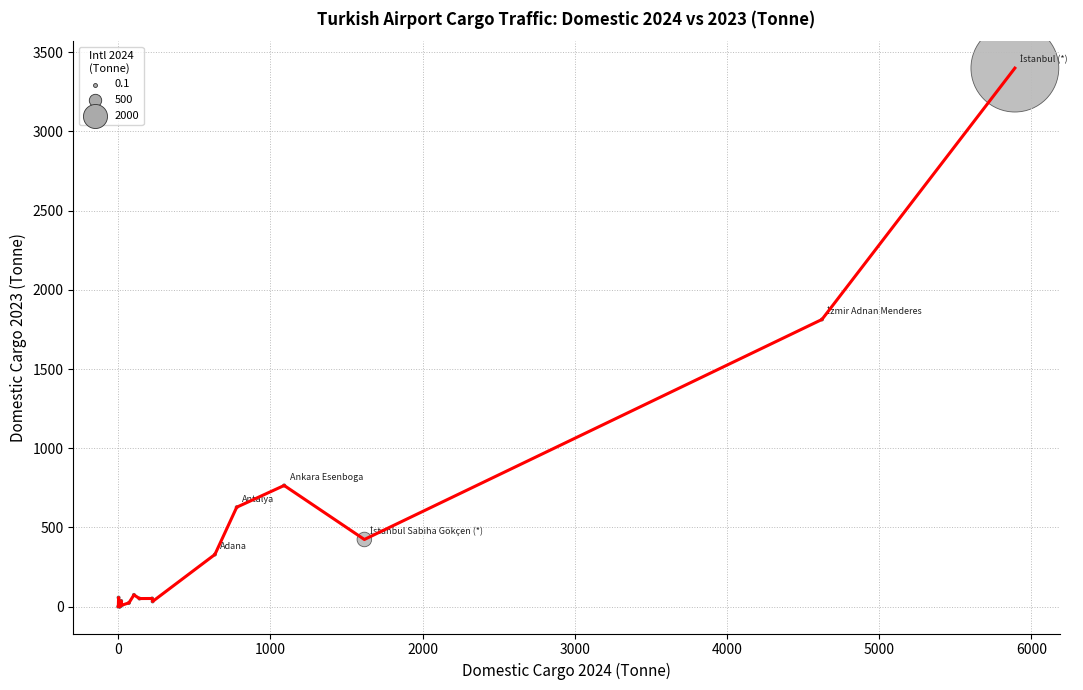

What is the difference between the maximum and minimum values?

3398.1